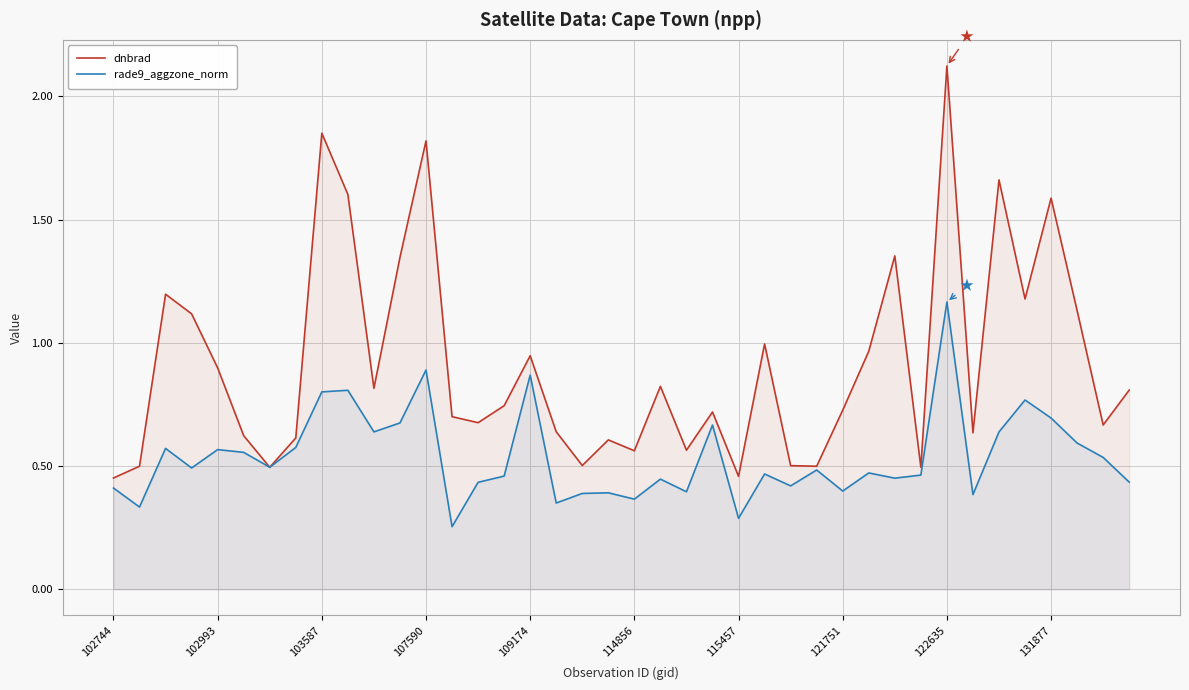

At which category is the sum across all series the highest?

122635